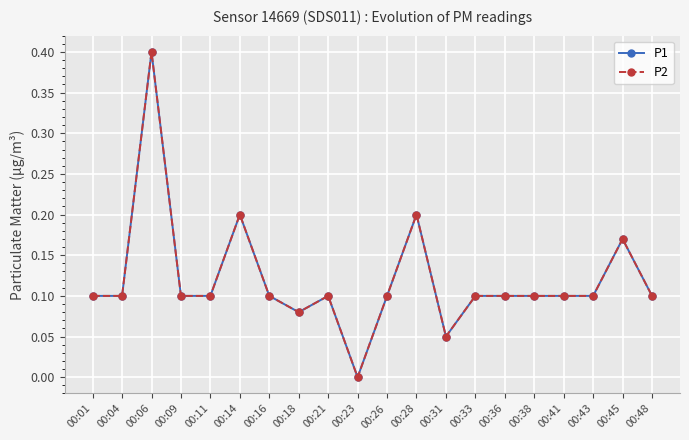

Does the chart have visible grid lines?

Yes